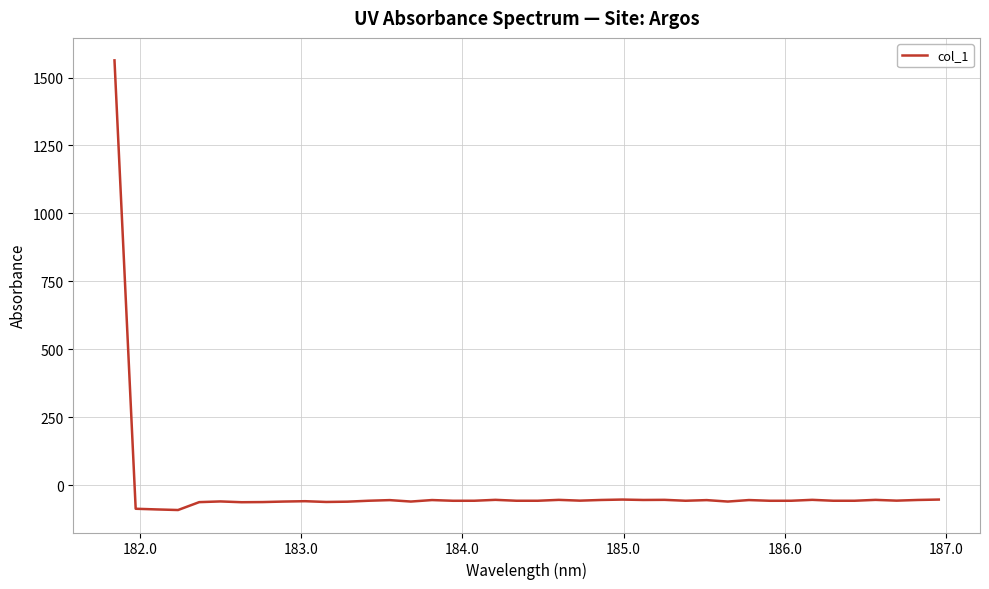

What is the greatest value displayed?

1563.1